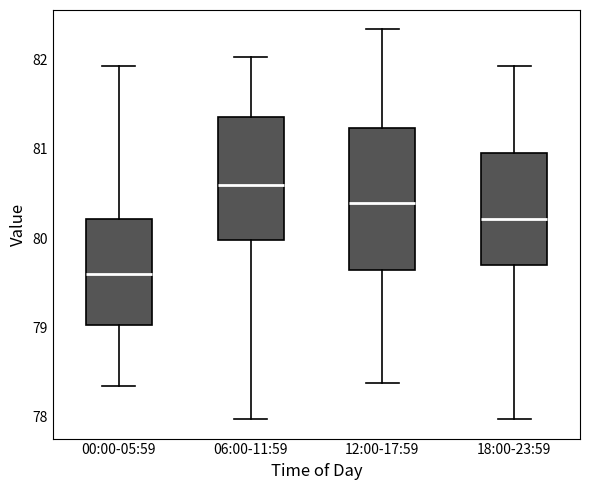

Which box has the highest median line?

06:00-11:59